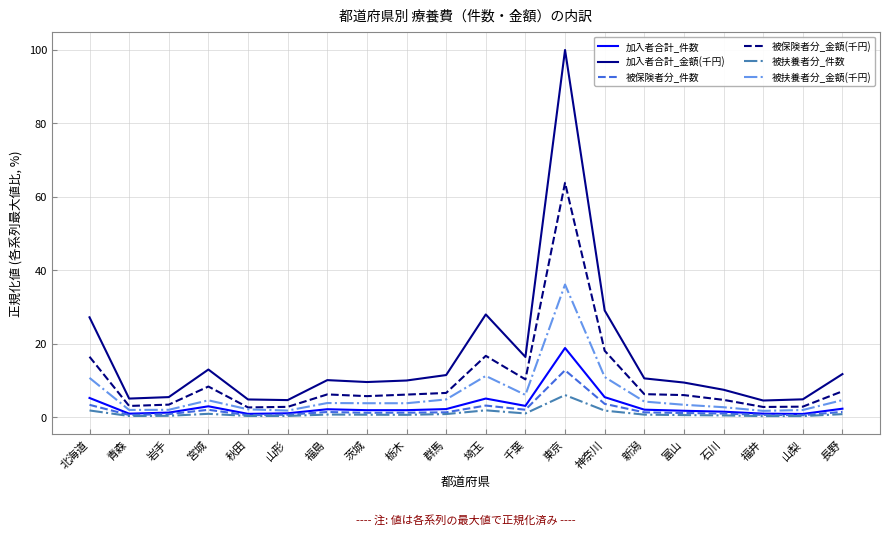

What is the spread (max minus min) of values at 山形?

4.3